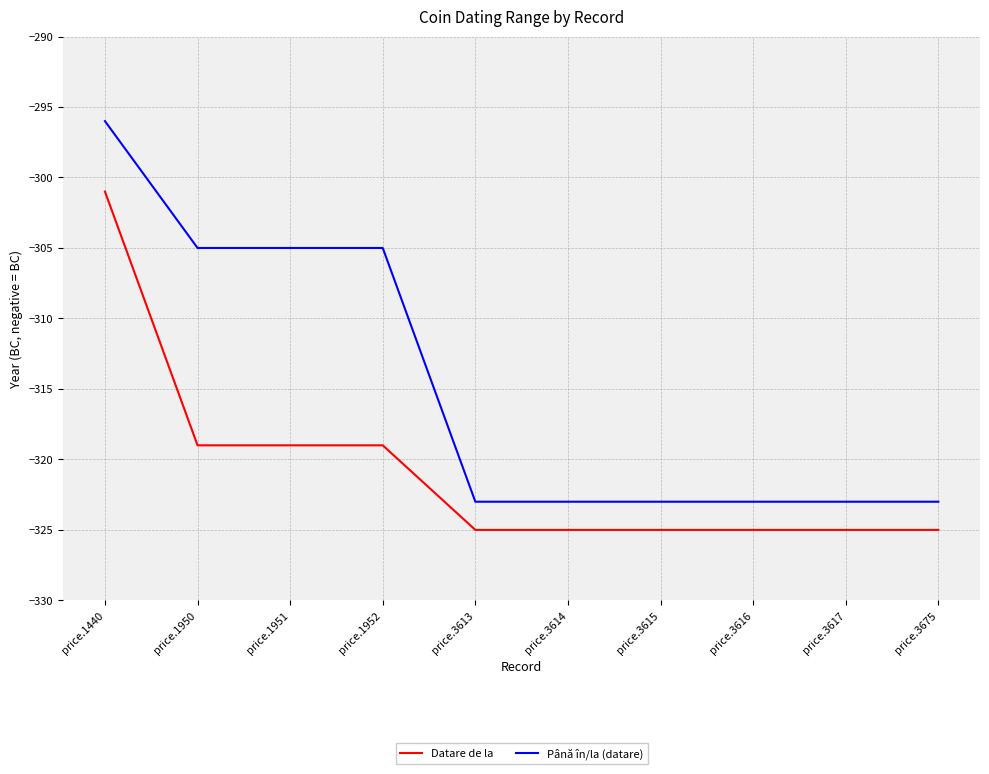

At which category is the sum across all series the highest?

price.1440